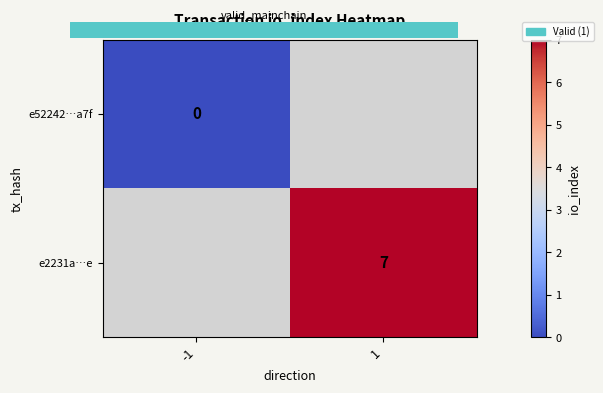

True or false: e2231a…e has a value of 7 at 1.

True